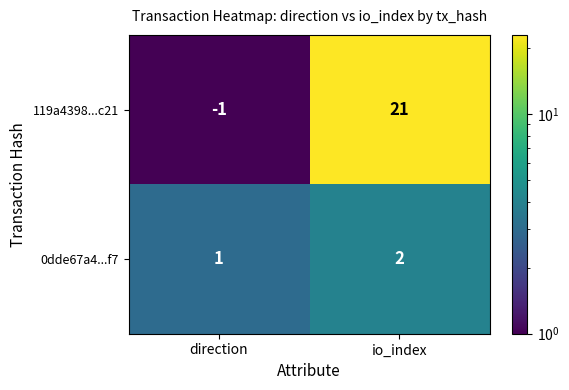

What is the difference between the 119a4398...c21 values at io_index and direction?

22